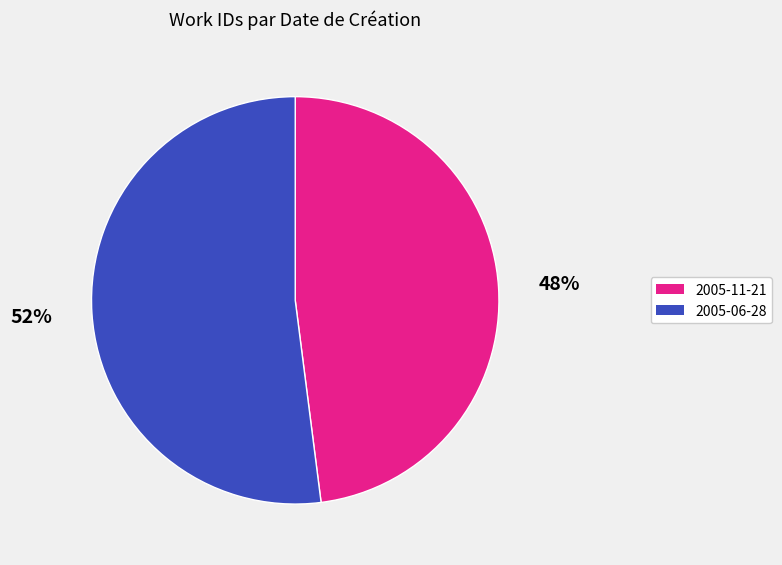

To the nearest percent, what percentage of the pie is 2005-06-28?

52%